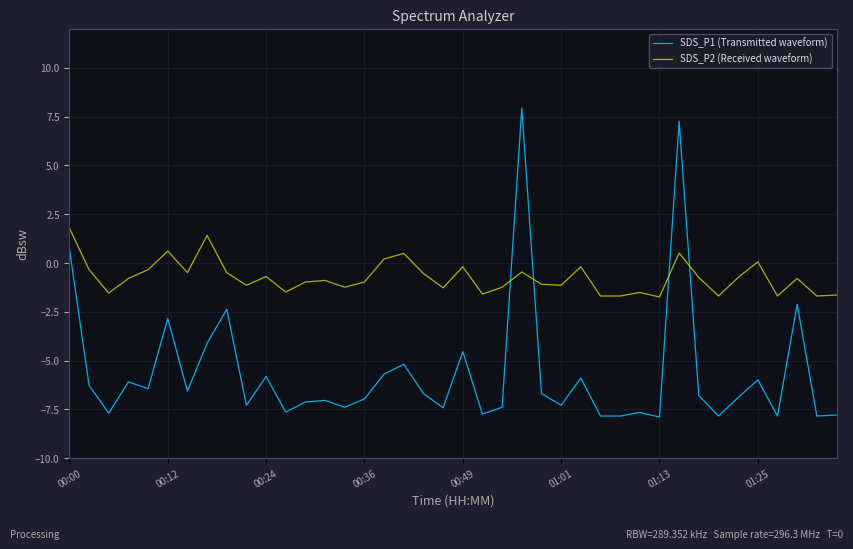

Which series has the largest total across all categories?

SDS_P2 (Received waveform)